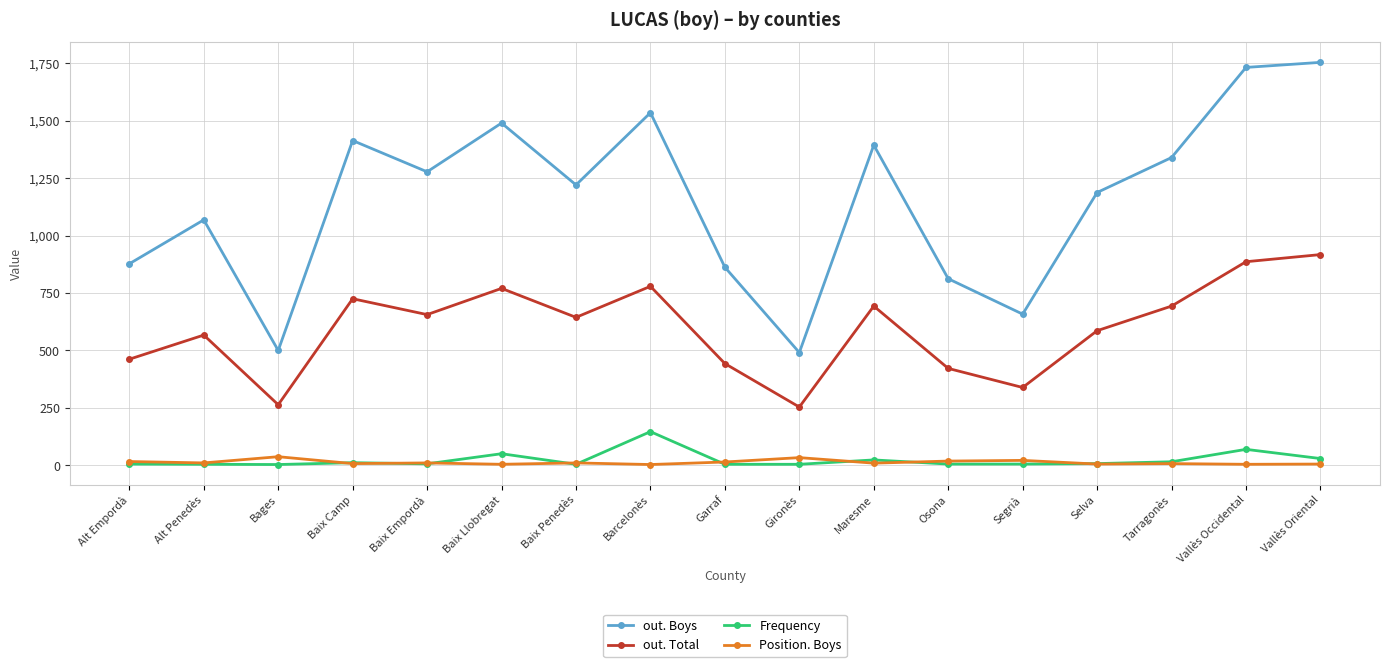

What is the value of the out. Boys point at the 8th from the left?

1534